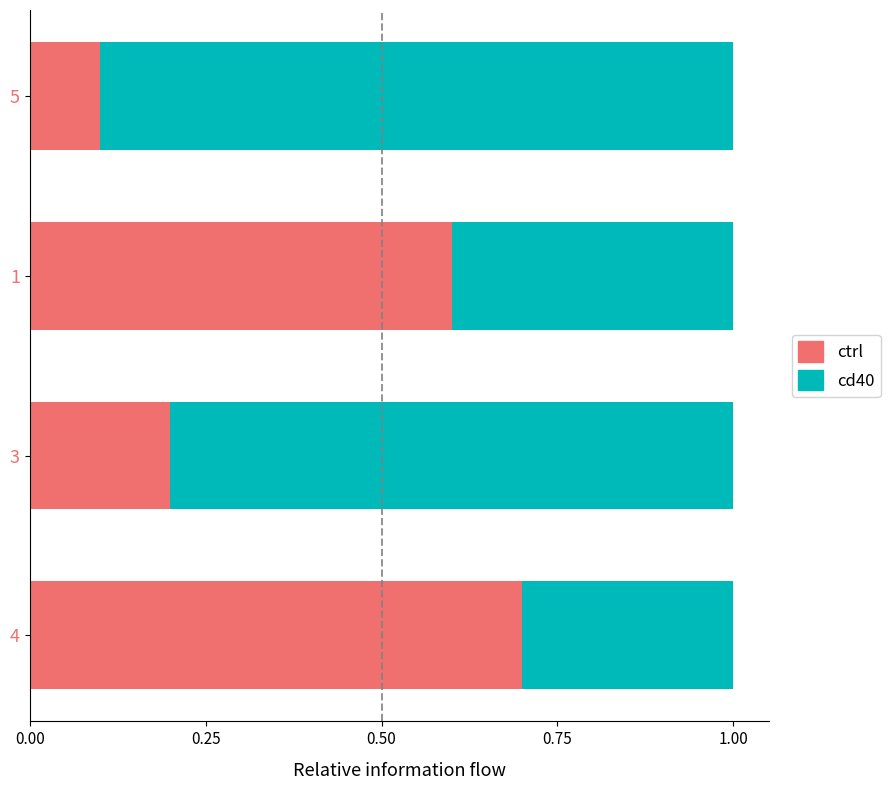

What is the sum of all ctrl values?

1.6